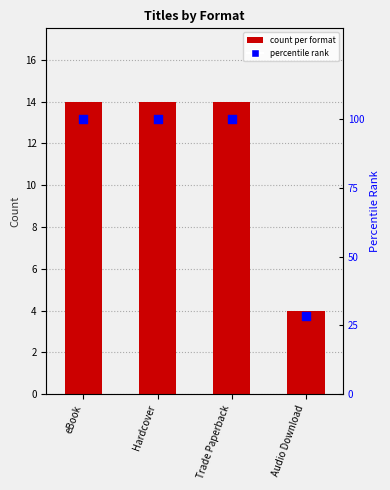

Which series contains the highest Y value?

percentile rank